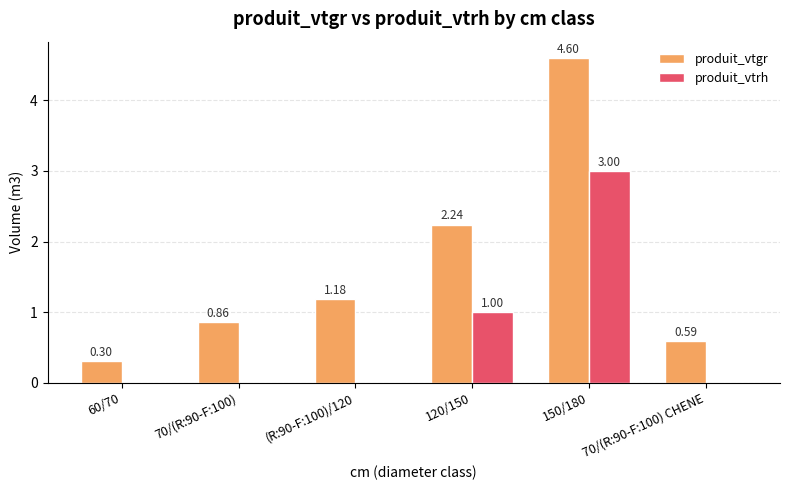

Which series has the largest total across all categories?

produit_vtgr